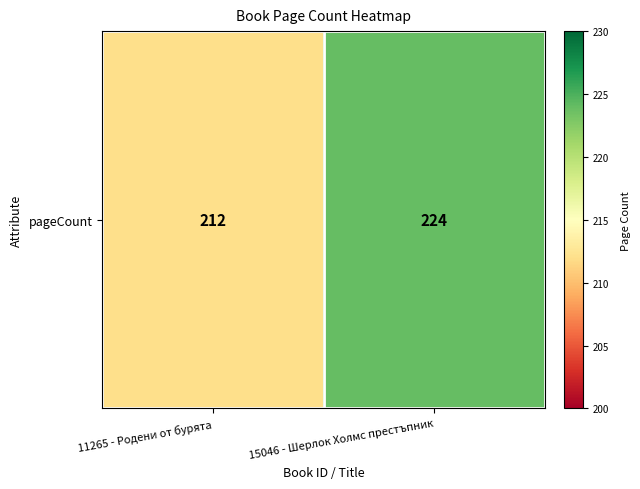

Between 11265 - Родени от бурята and 15046 - Шерлок Холмс престъпник, which is larger?

15046 - Шерлок Холмс престъпник